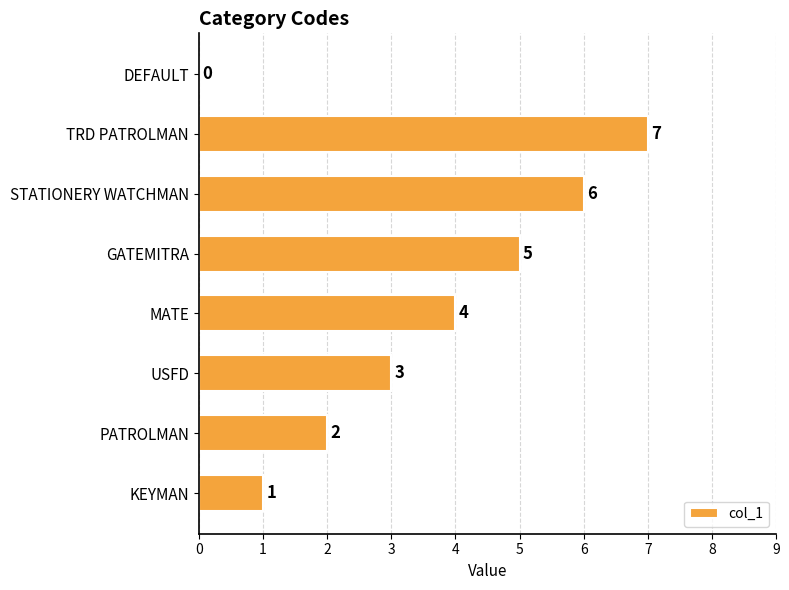

Which has a higher value, STATIONERY WATCHMAN or DEFAULT?

STATIONERY WATCHMAN